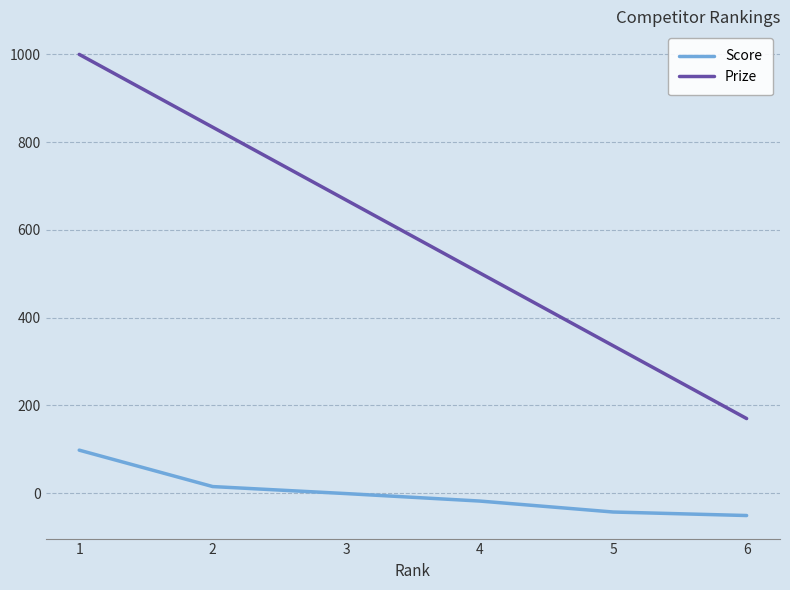

What is the maximum value shown in the chart?

1000